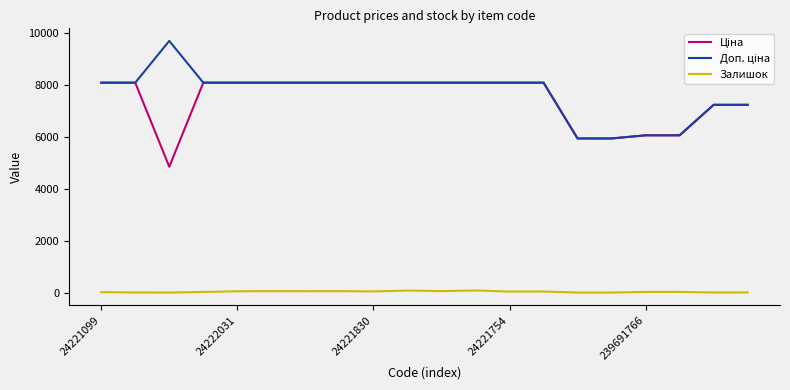

What is the maximum value for Залишок?

81.0